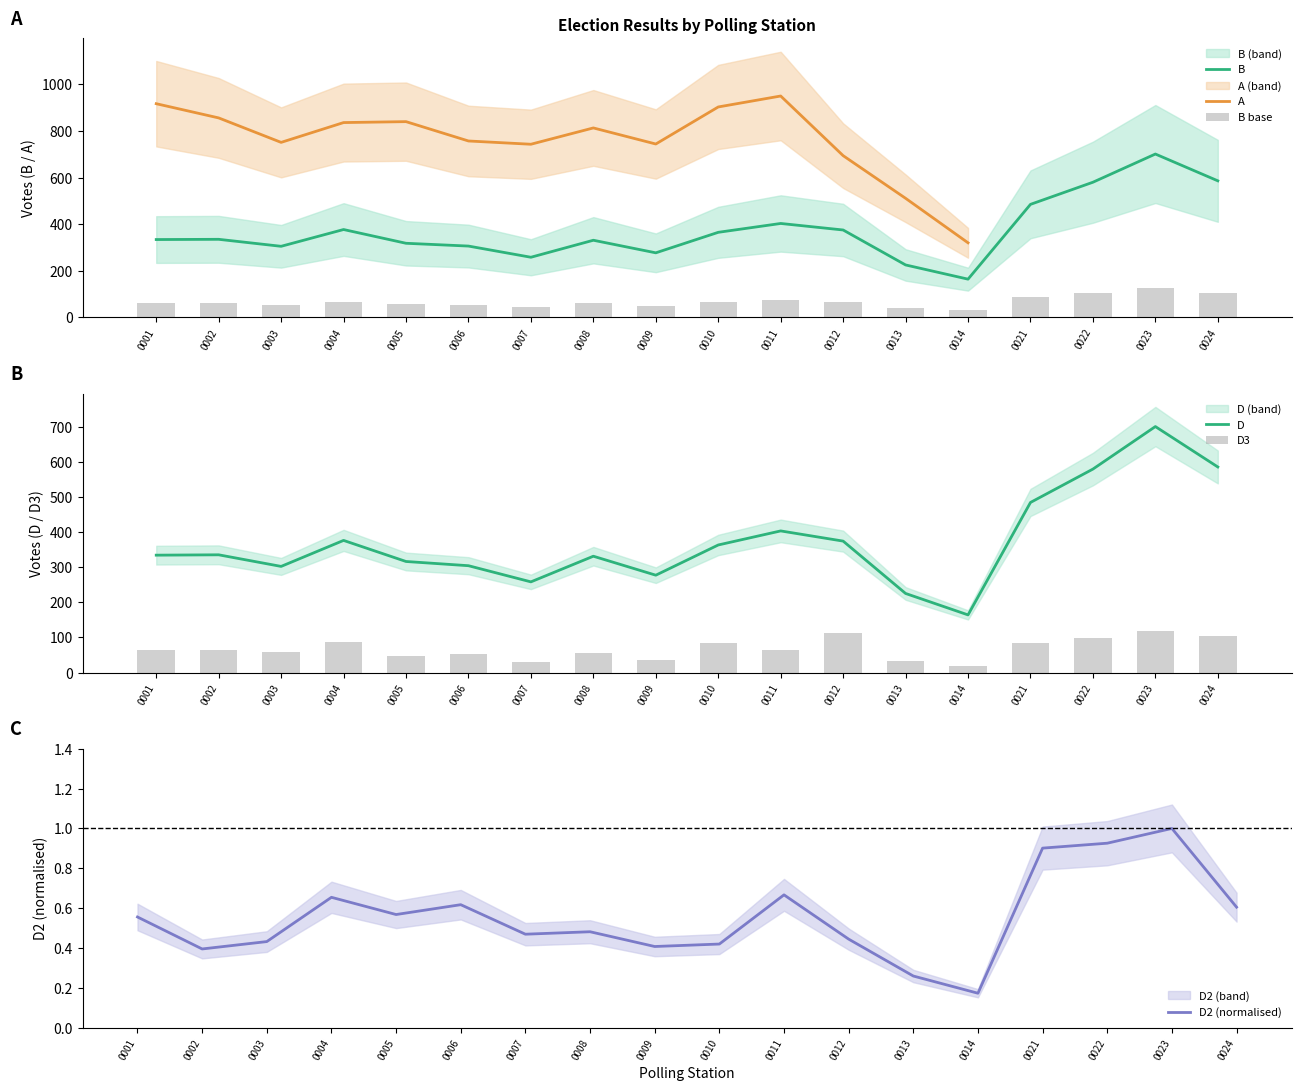

What is the highest value of the D series?

700